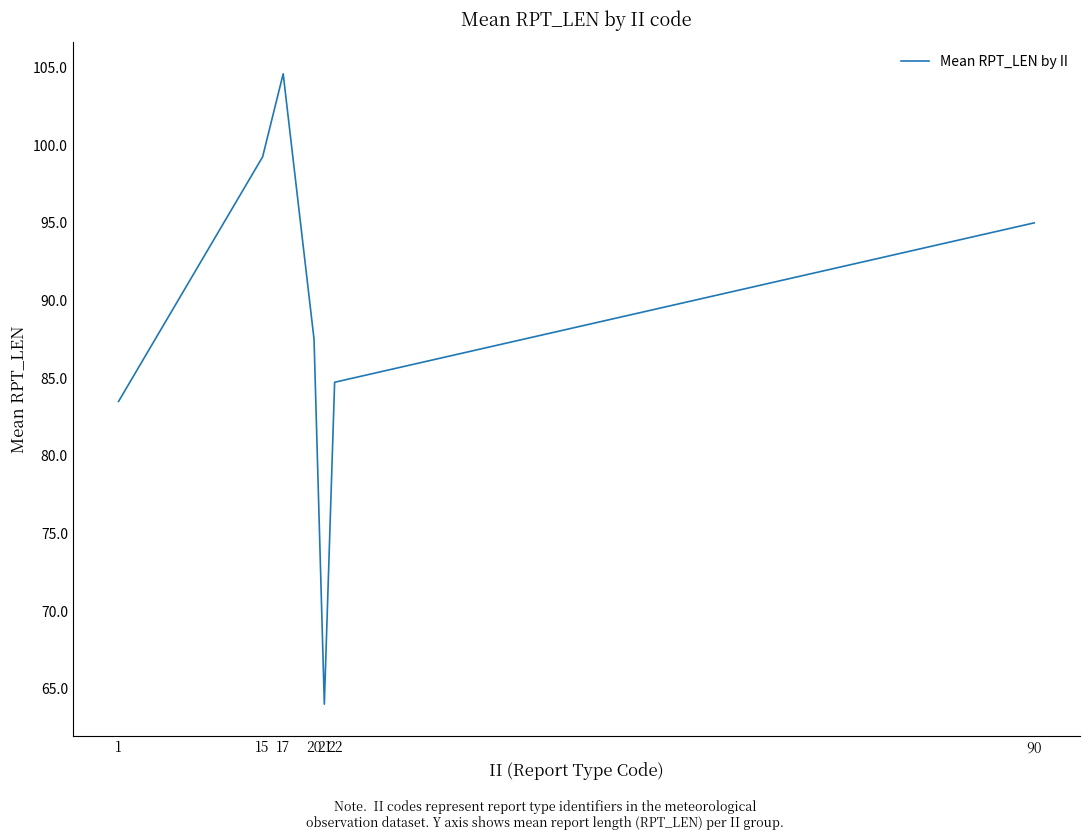

How many values exceed 87?

4